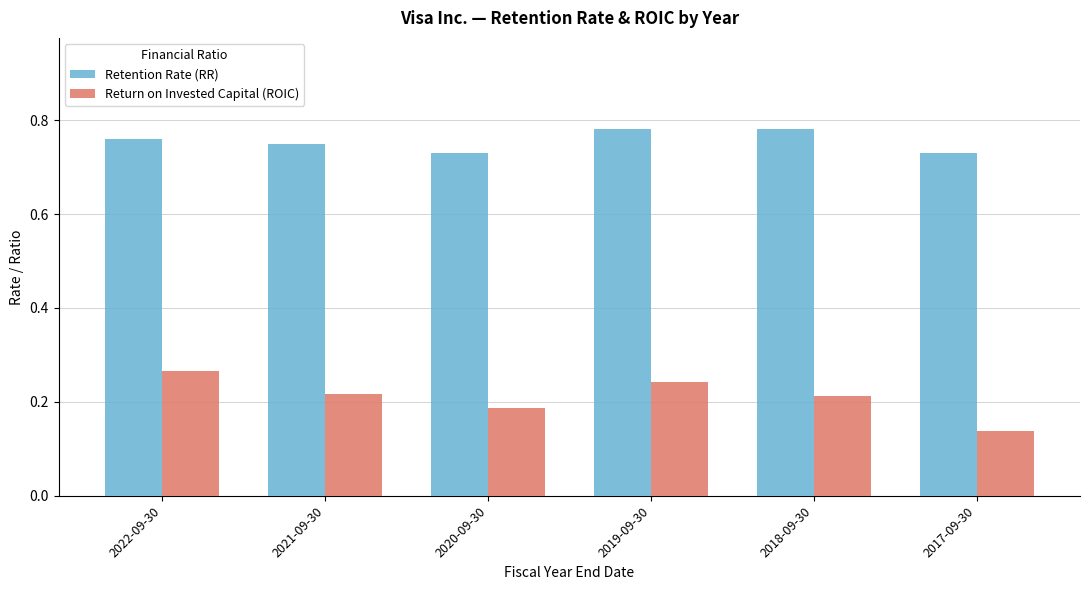

At how many categories does at least one series exceed 0?

6